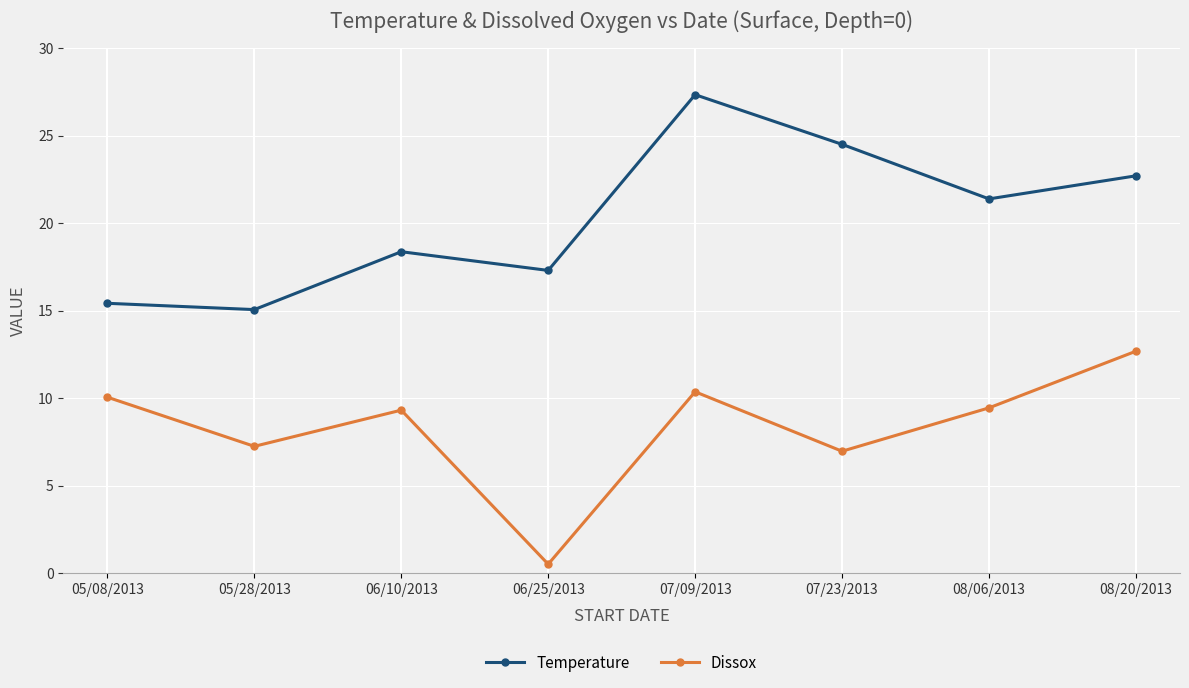

Where is the first local minimum for Temperature?

05/28/2013